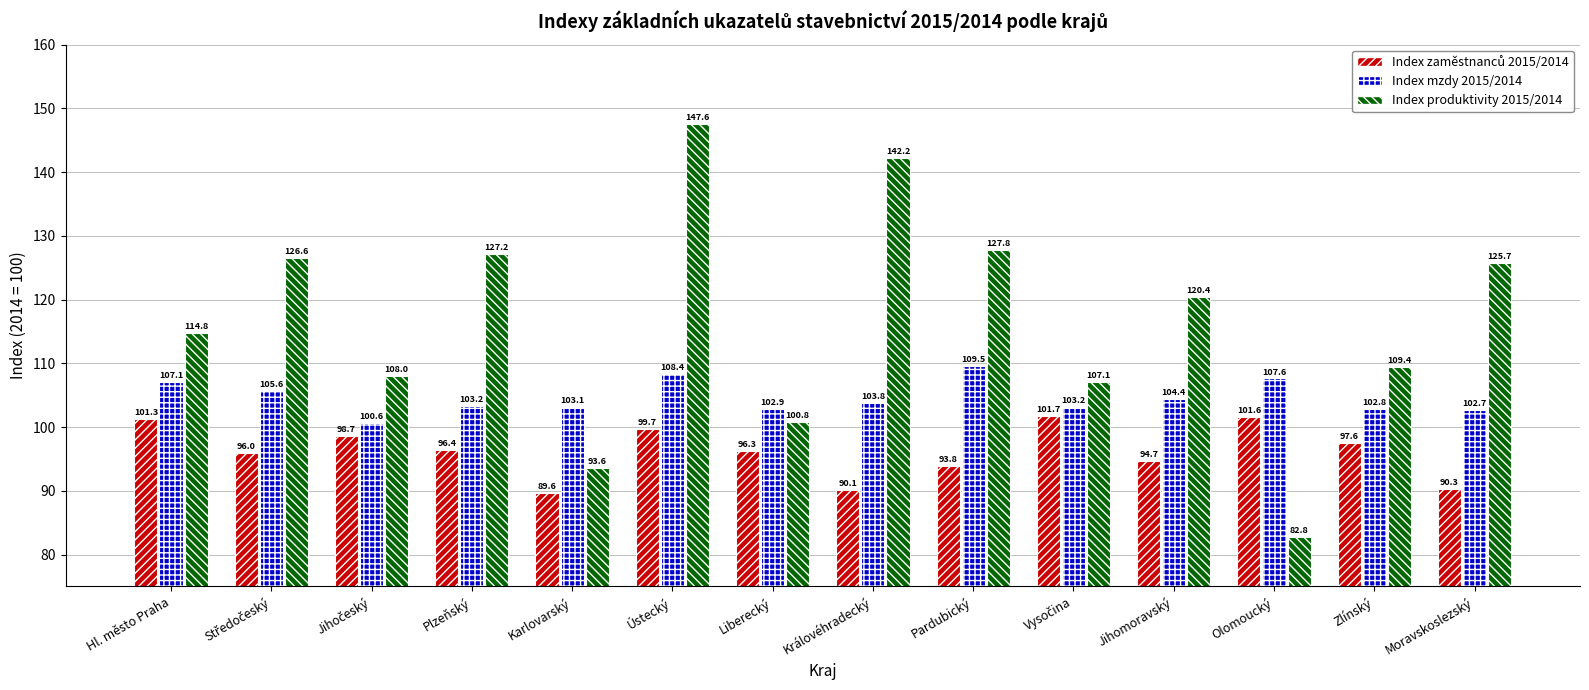

Which series has the largest total across all categories?

Index produktivity 2015/2014